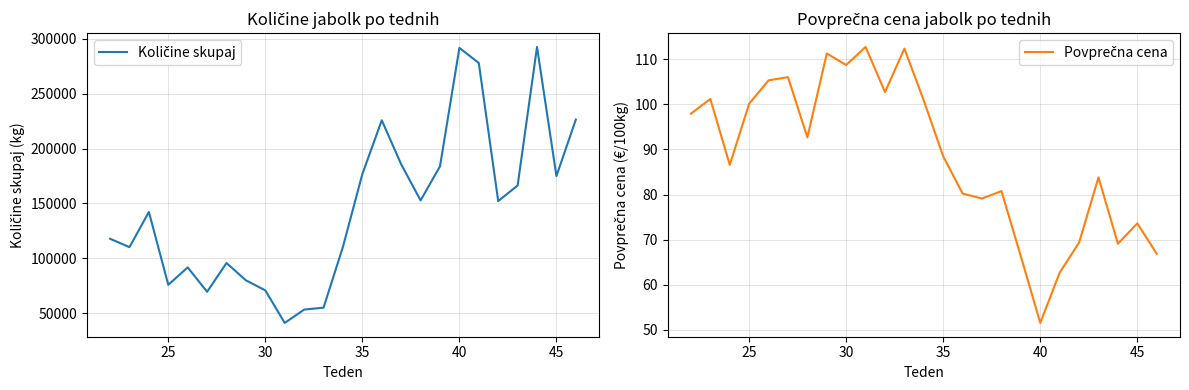

List the series in order of their peak value, lowest first.

Povprečna cena, Količine skupaj